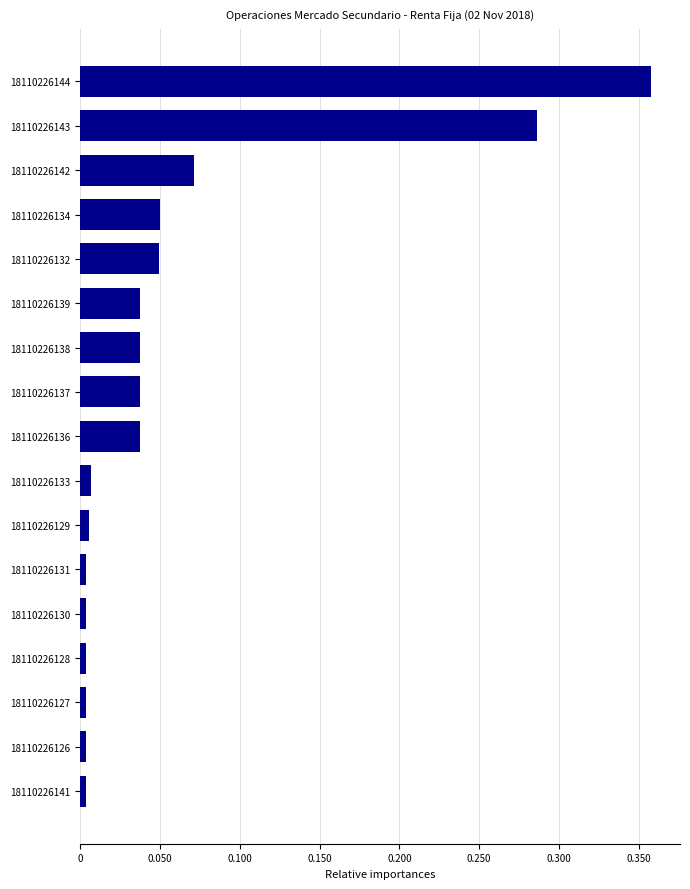

How many bars are there in total?

17